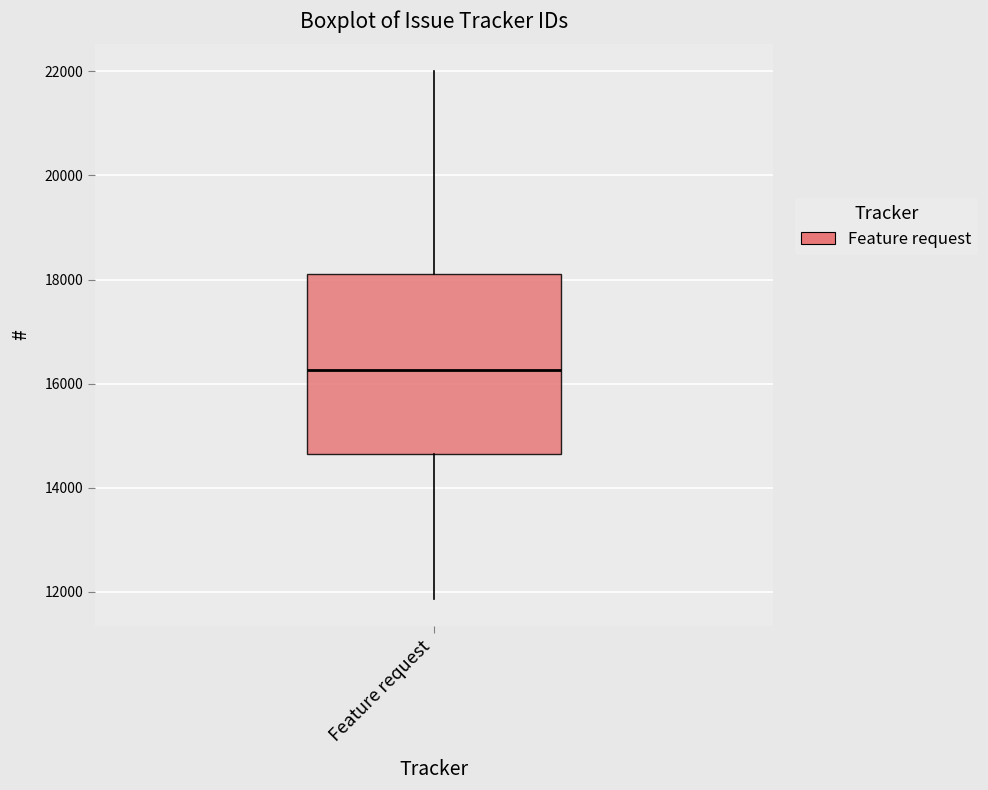

Where does the upper whisker of the box for Feature request end on the y-axis? The values are not printed on the chart, so give them approximately, as read against the axis.

22000